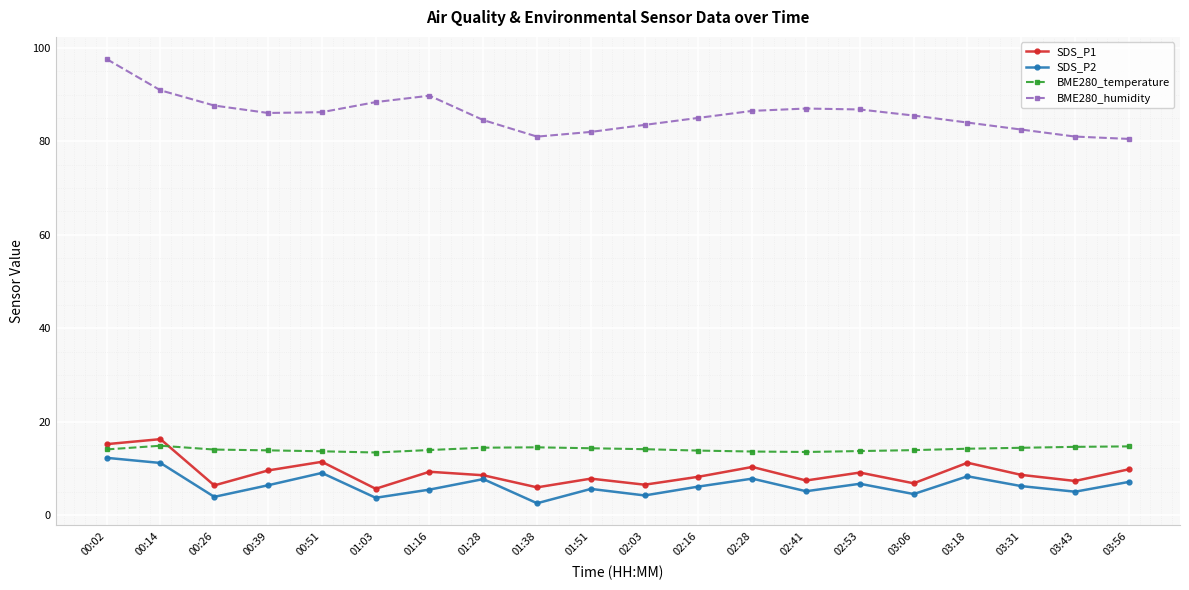

Does the chart display data point markers on the line(s)?

Yes